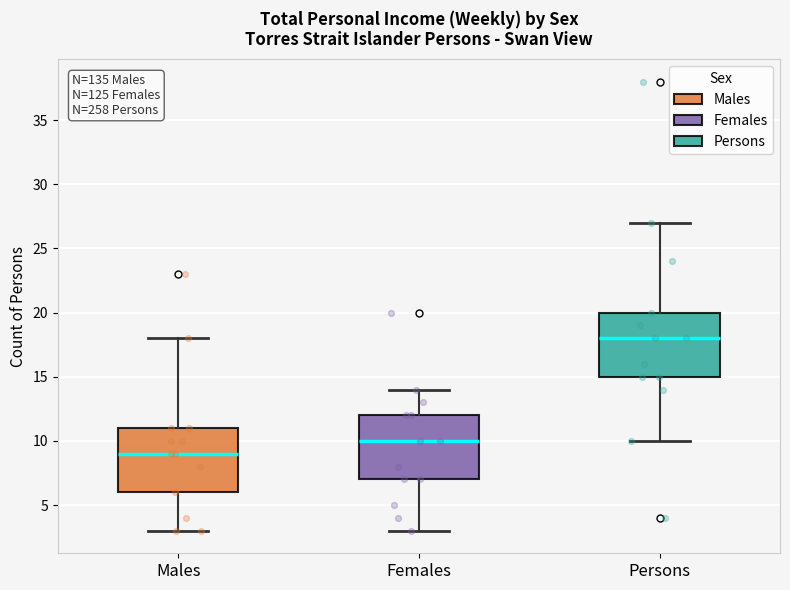

Where is the lower edge of the box for Persons on the y-axis? The values are not printed on the chart, so give them approximately, as read against the axis.

15